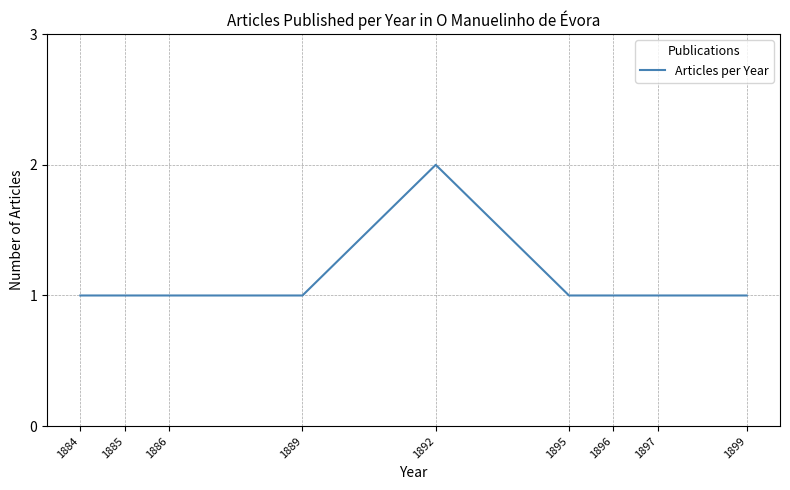

What is the ratio of the value at 1885 to the value at 1895?

1.0